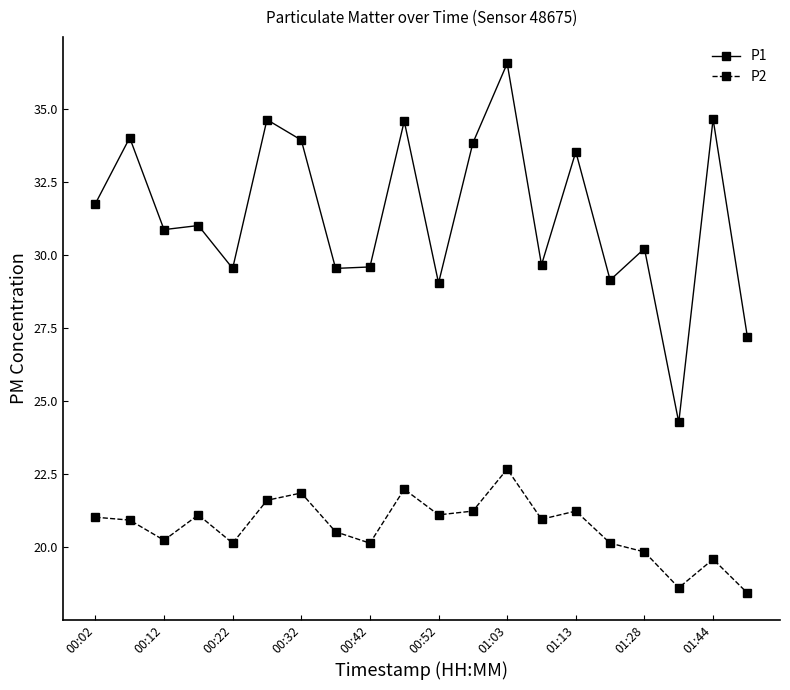

List the series in order of their overall mean, lowest first.

P2, P1